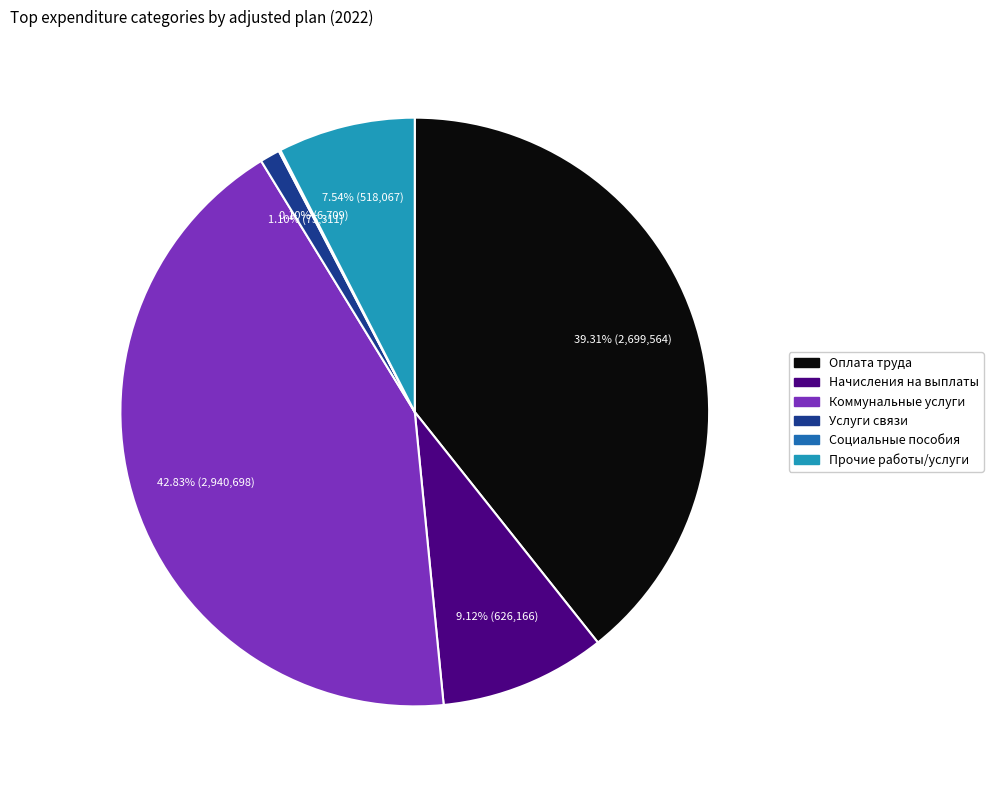

Is there any slice that represents more than half of the pie?

No